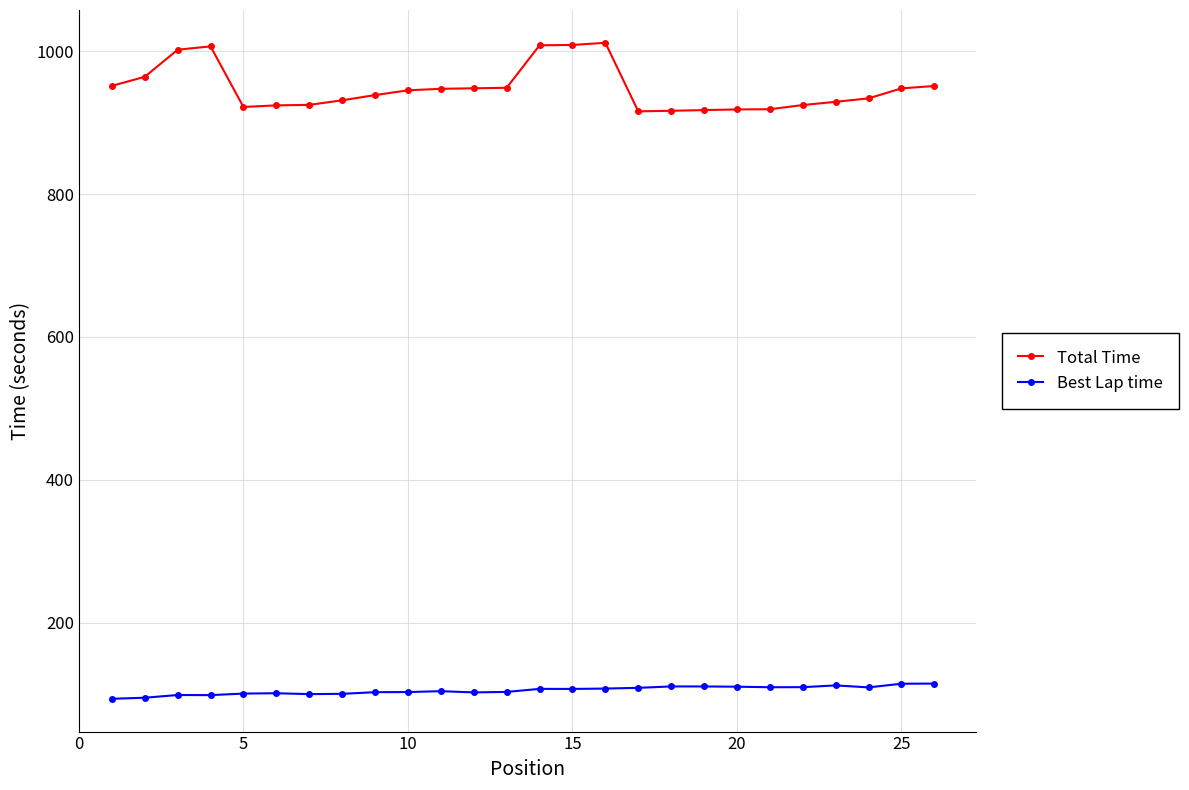

True or false: Total Time and Best Lap time cross at least once.

False